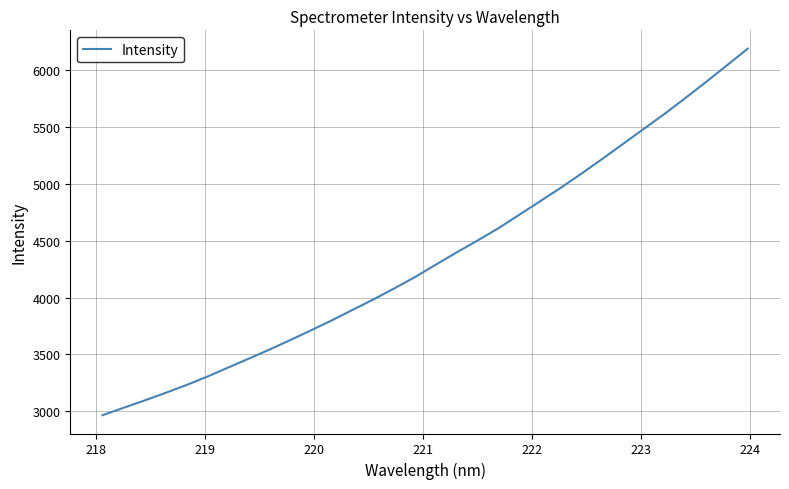

What is the difference between the second highest and minimum values?

3075.5